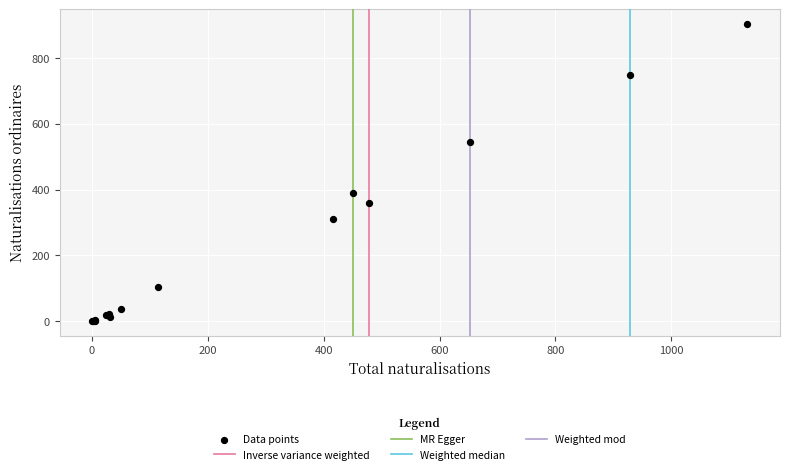

What Y value in the scatter plot is closest to 451?

391